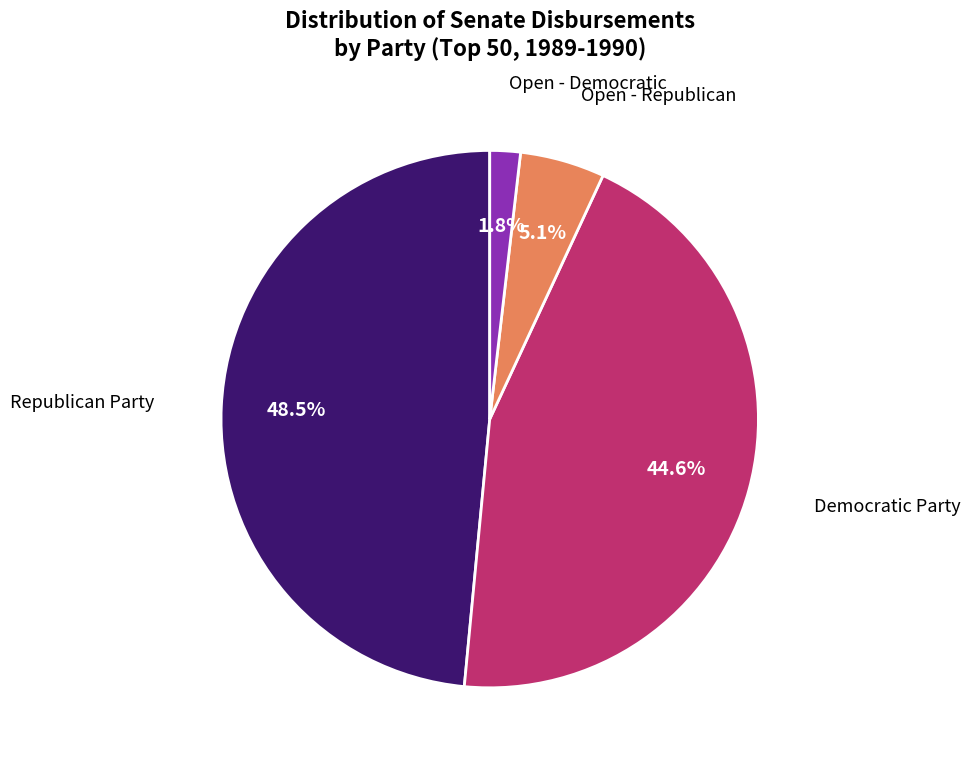

To the nearest percent, what is the average slice percentage?

25%